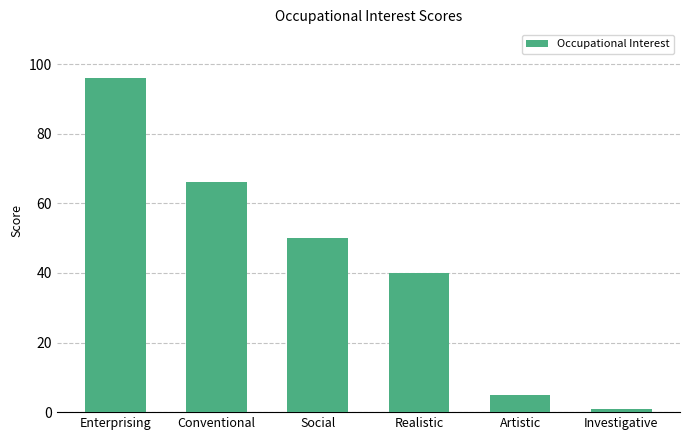

Are the bars grouped side by side (vs. stacked)?

No